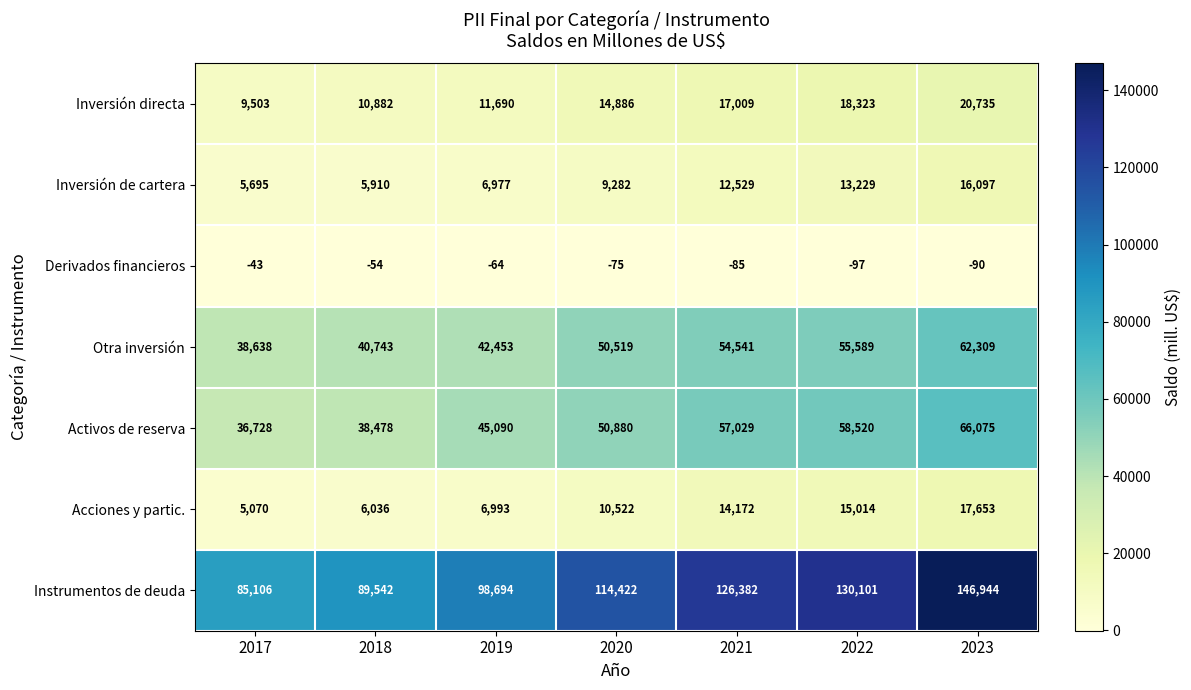

What is the sum of the Instrumentos de deuda values at 2020 and 2021?

240804